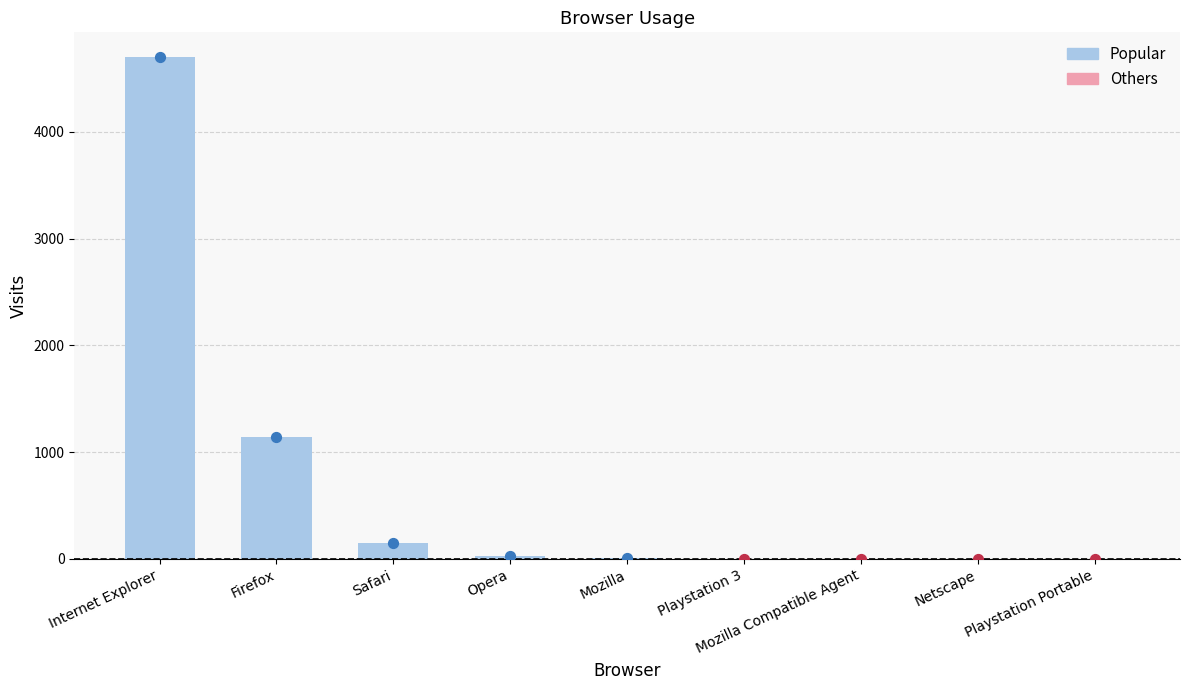

Which has a higher value, Safari or Netscape?

Safari